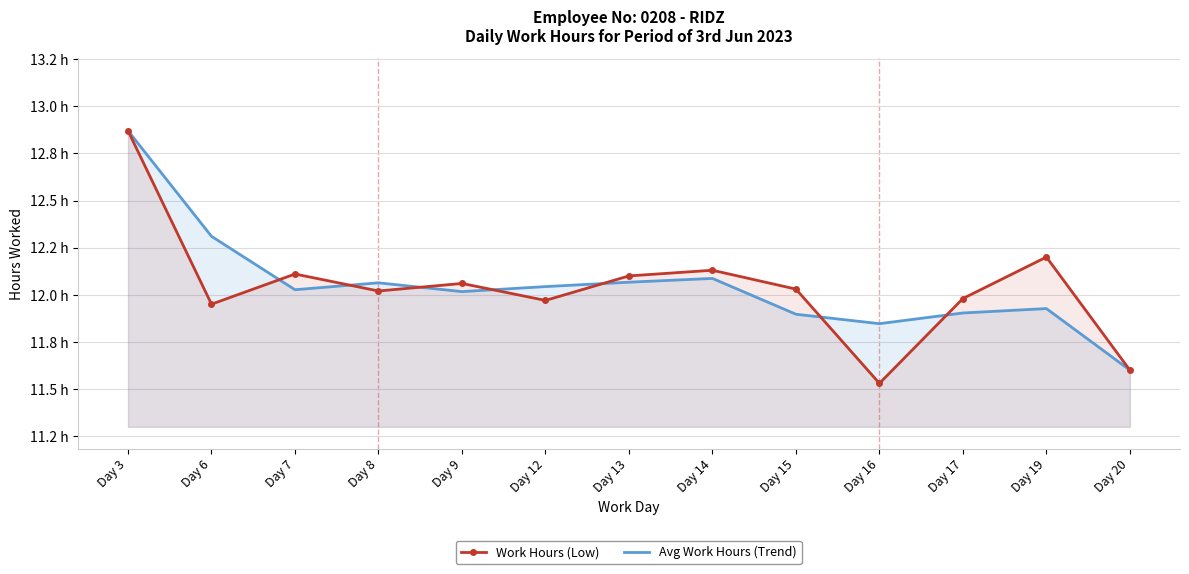

What is the average value of the Avg Work Hours (Trend) series?

12.1